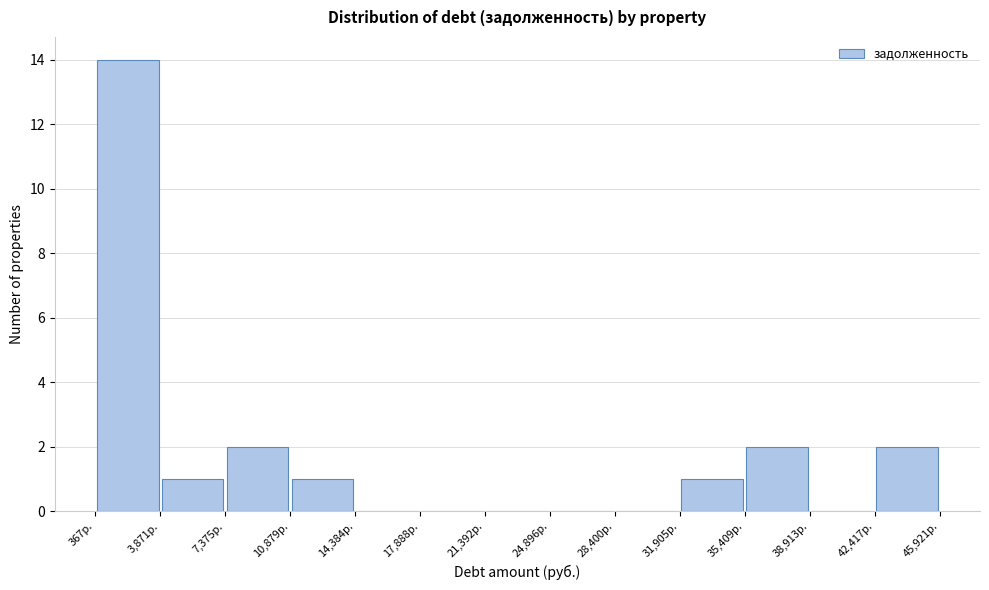

Reading left to right, transcribe this chart: for each bar, give the range it covers on the x-axis and its height. Neither the bar edges nor the heights are printed on the chart, so give them approximately, as read against the axes.

500 to 4000: 14
4000 to 7500: 1
7500 to 11000: 2
11000 to 14500: 1
14500 to 18000: 0
18000 to 21500: 0
21500 to 25000: 0
25000 to 28500: 0
28500 to 32000: 0
32000 to 35500: 1
35500 to 39000: 2
39000 to 42500: 0
42500 to 46000: 2